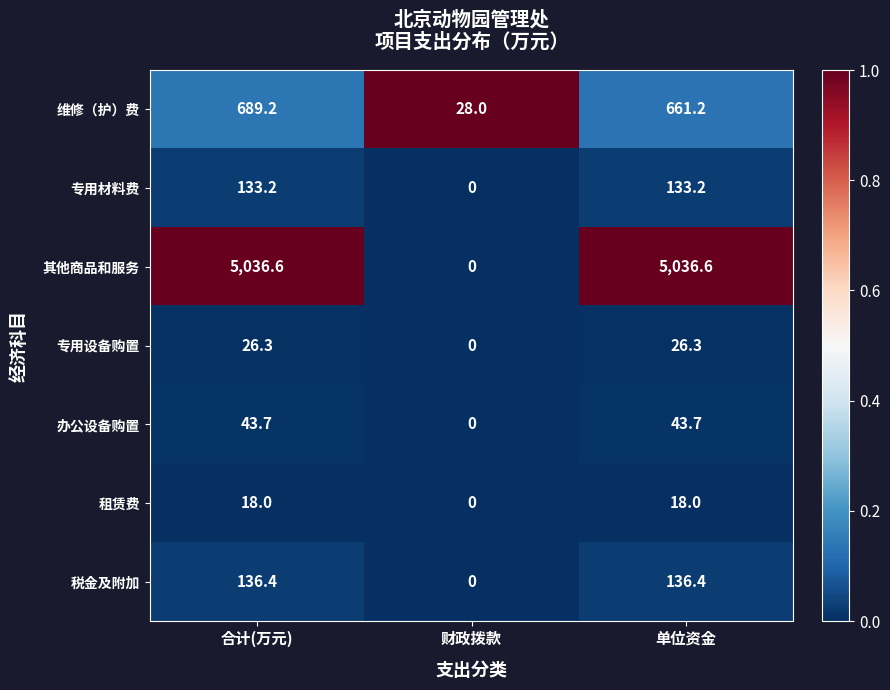

Between 合计(万元) and 单位资金, which series saw the biggest shift?

维修（护）费